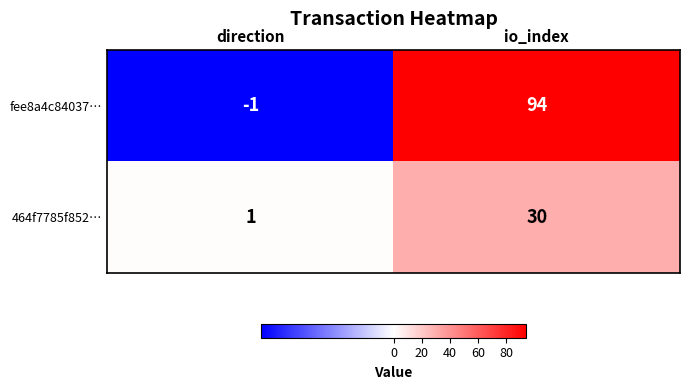

At which category is the sum across all series the highest?

io_index